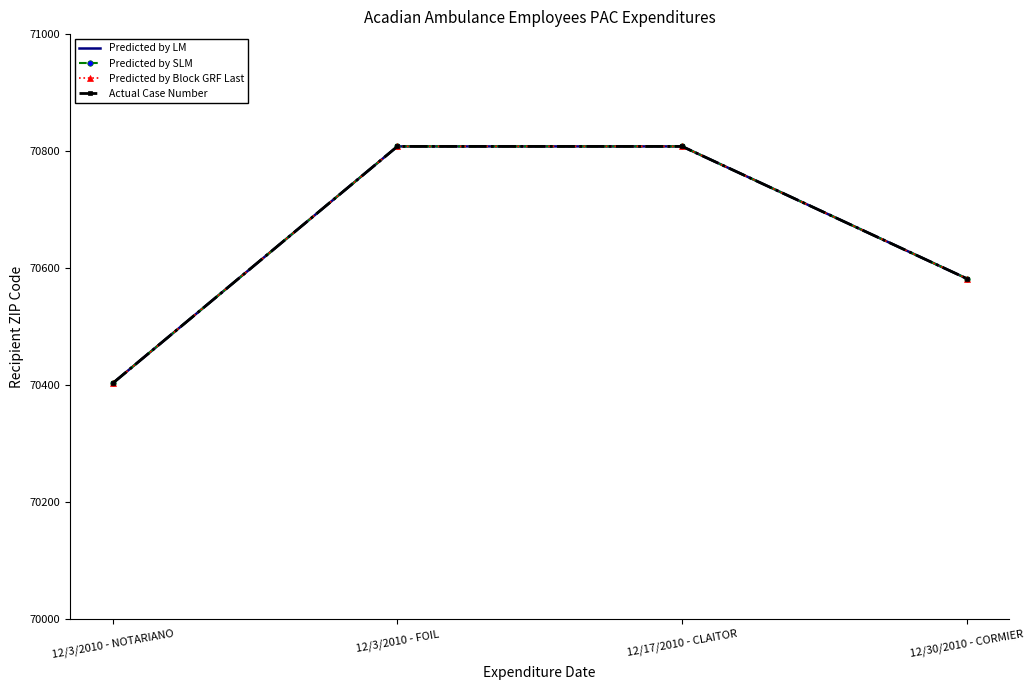

Where is Predicted by SLM nearest to the value 70605?

12/30/2010 - CORMIER